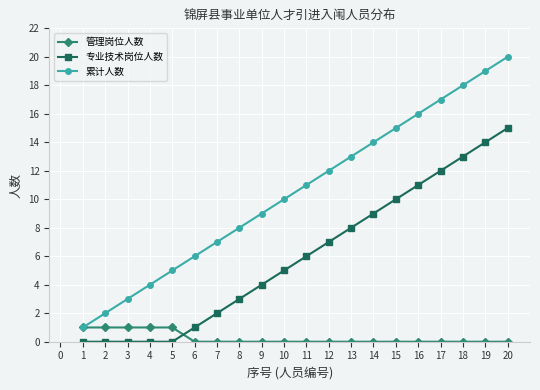

Which series has the largest total across all categories?

累计人数